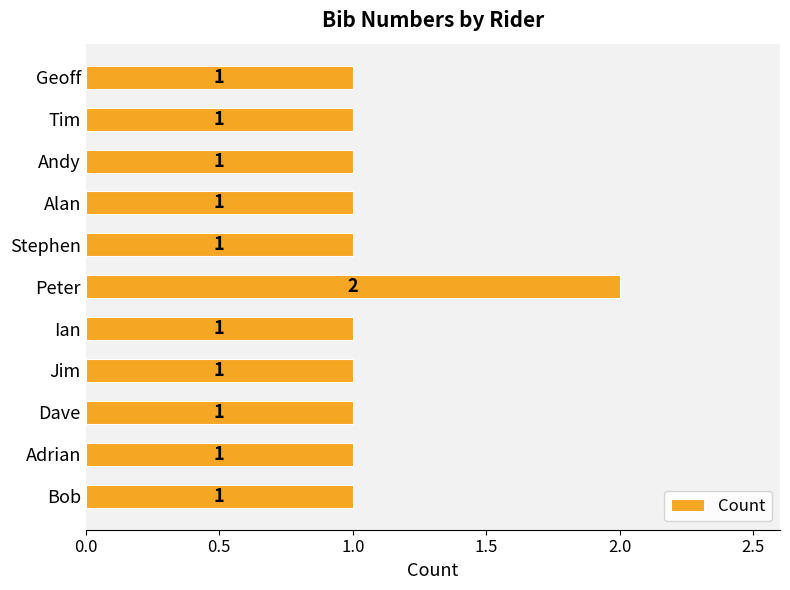

Which category has the highest value across all series?

Peter